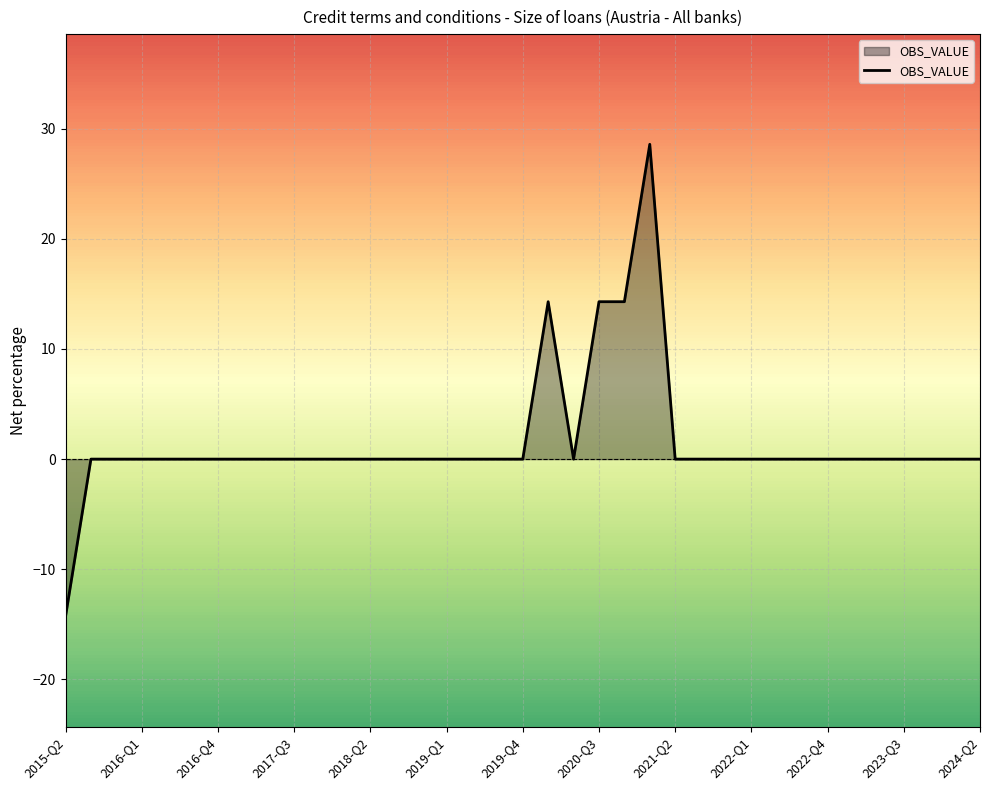

Reading right to left, extract all data points from this chart.

0.0	0.0	0.0	0.0	0.0	0.0	0.0	0.0	0.0	0.0	0.0	0.0	0.0	28.6	14.3	14.3	0.0	14.3	0.0	0.0	0.0	0.0	0.0	0.0	0.0	0.0	0.0	0.0	0.0	0.0	0.0	0.0	0.0	0.0	0.0	0.0	-14.3